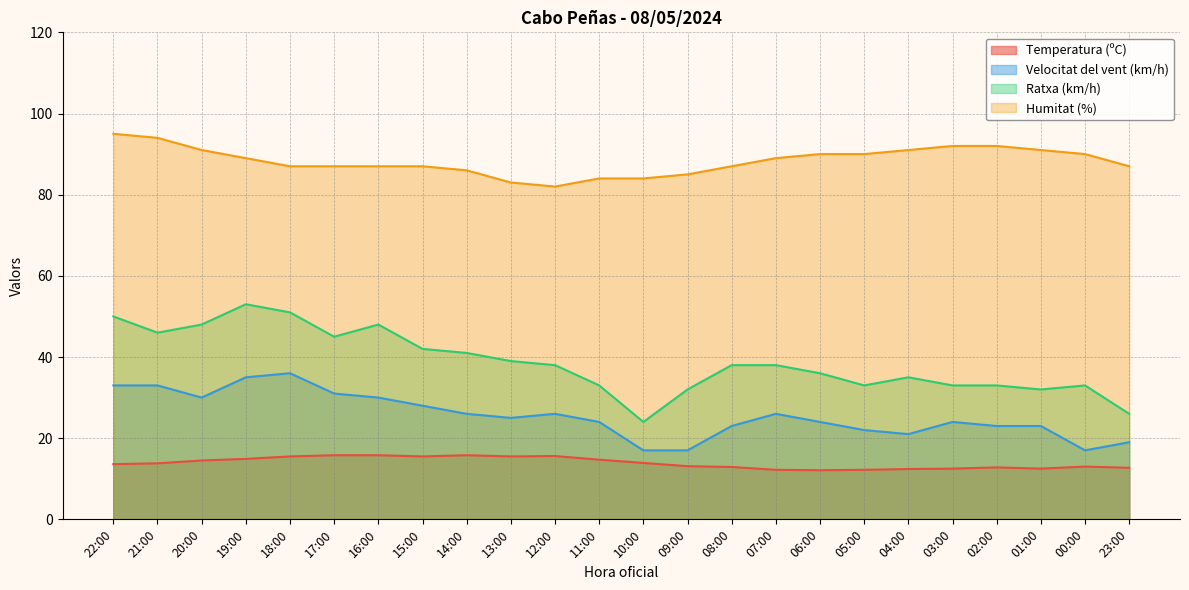

Where is the first local minimum for Velocitat del vent (km/h)?

20:00